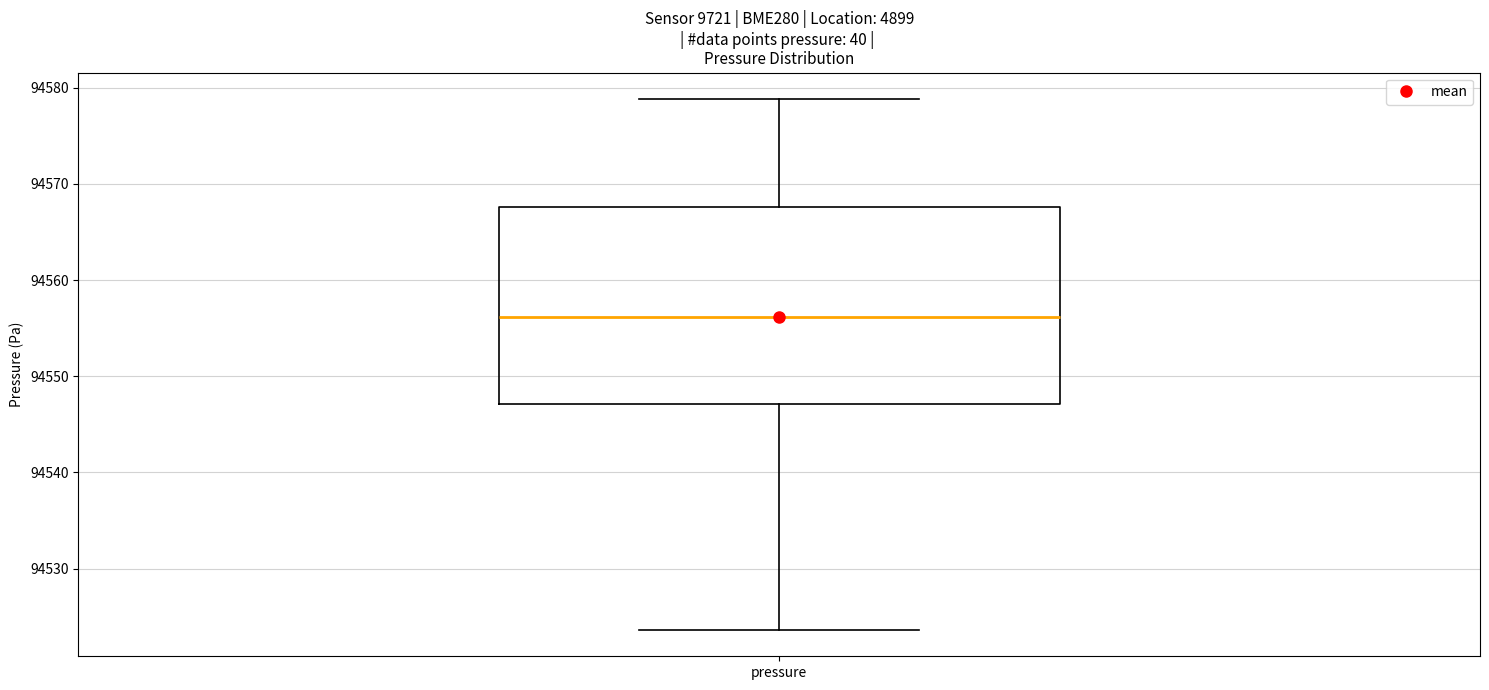

Read this box plot against the y-axis: the position of the median line, the range covered by the box, and the ends of both whiskers. The values are not printed on the chart, so give them approximately, as read against the axis.

median 94556, box 94547 to 94568, whiskers 94524 to 94579